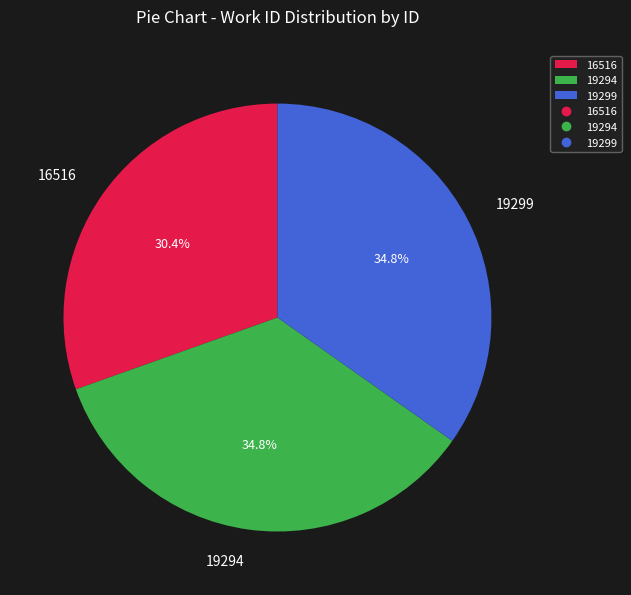

Is it true that 19294 is 28% of the pie?

False